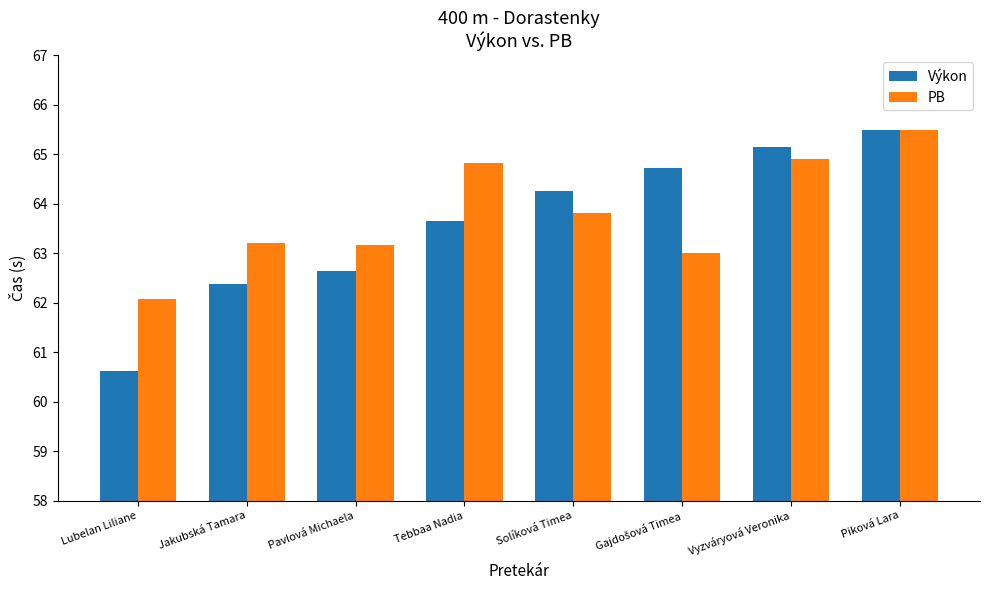

What is the difference between the maximum and second lowest values in the Výkon series?

3.1